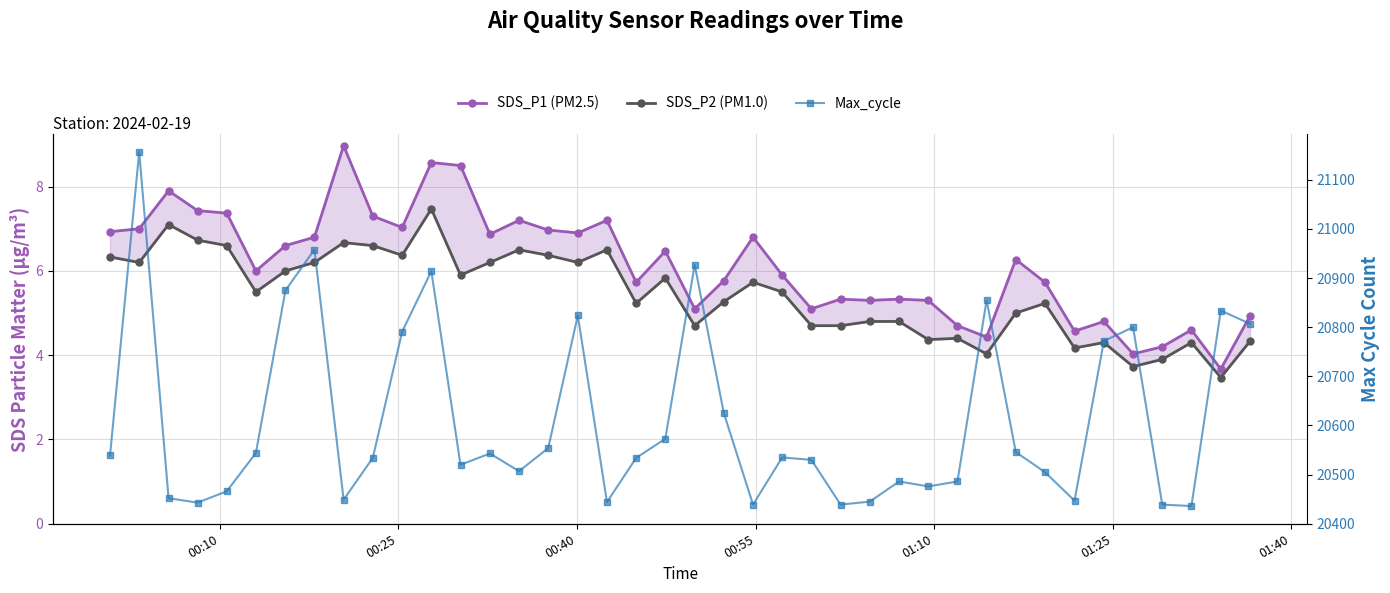

At how many categories does at least one series exceed 1743?

40